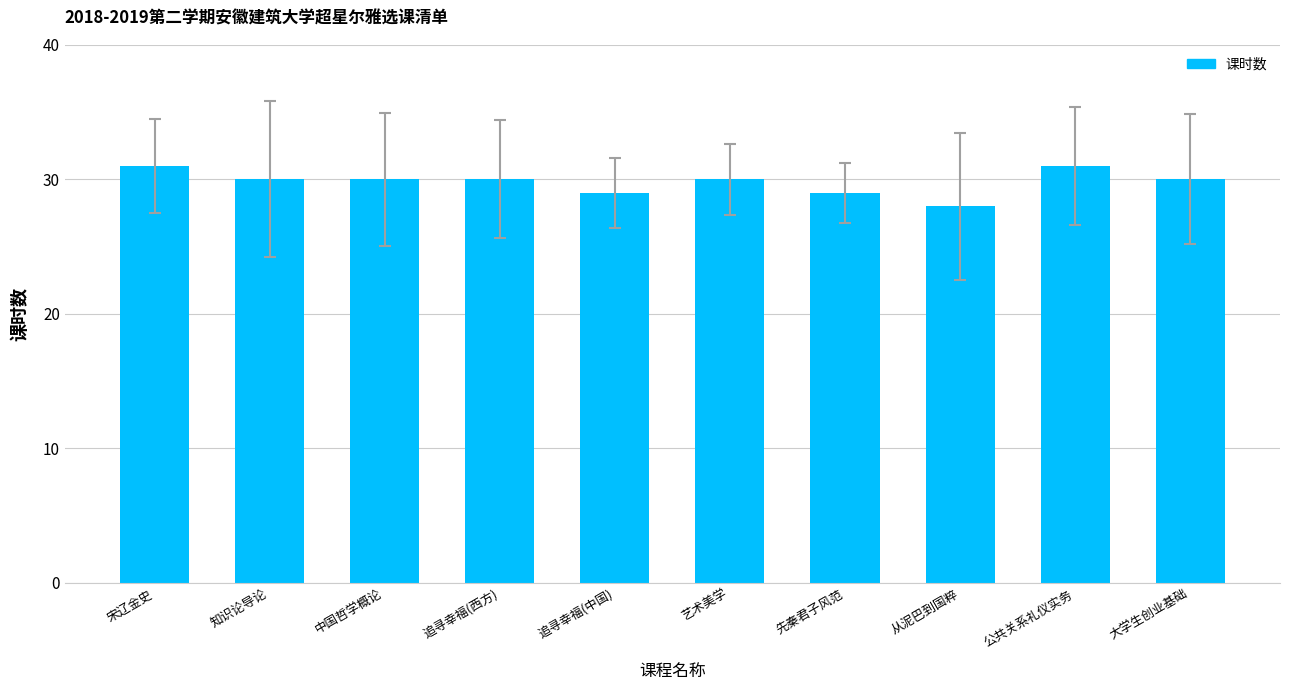

What position from the right is 知识论导论?

9